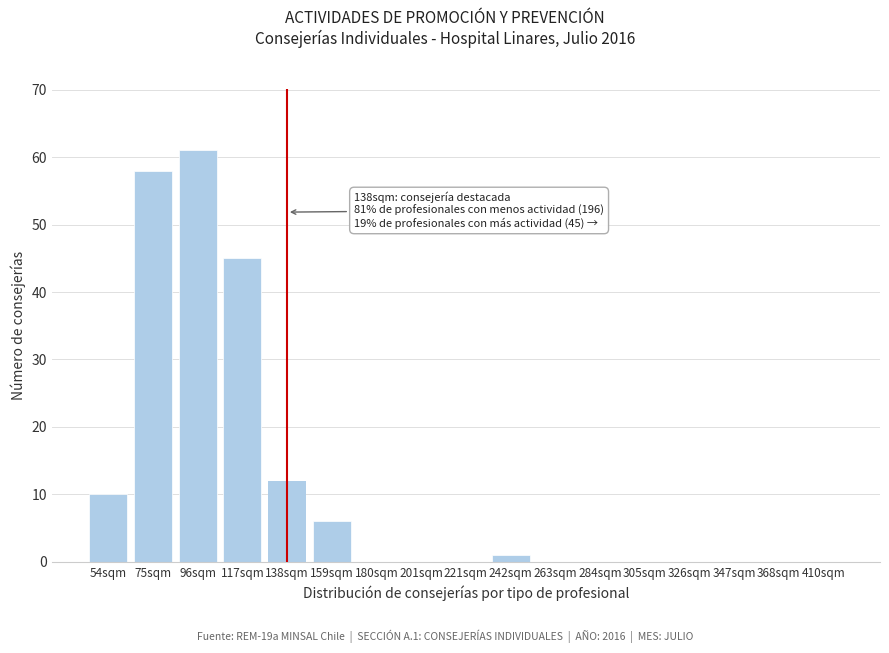

Reading left to right, what are all the values shown in this chart?

54sqm=10	75sqm=58	96sqm=61	117sqm=45	138sqm=12	159sqm=6	180sqm=0	201sqm=0	221sqm=0	242sqm=1	263sqm=0	284sqm=0	305sqm=0	326sqm=0	347sqm=0	368sqm=0	410sqm=0